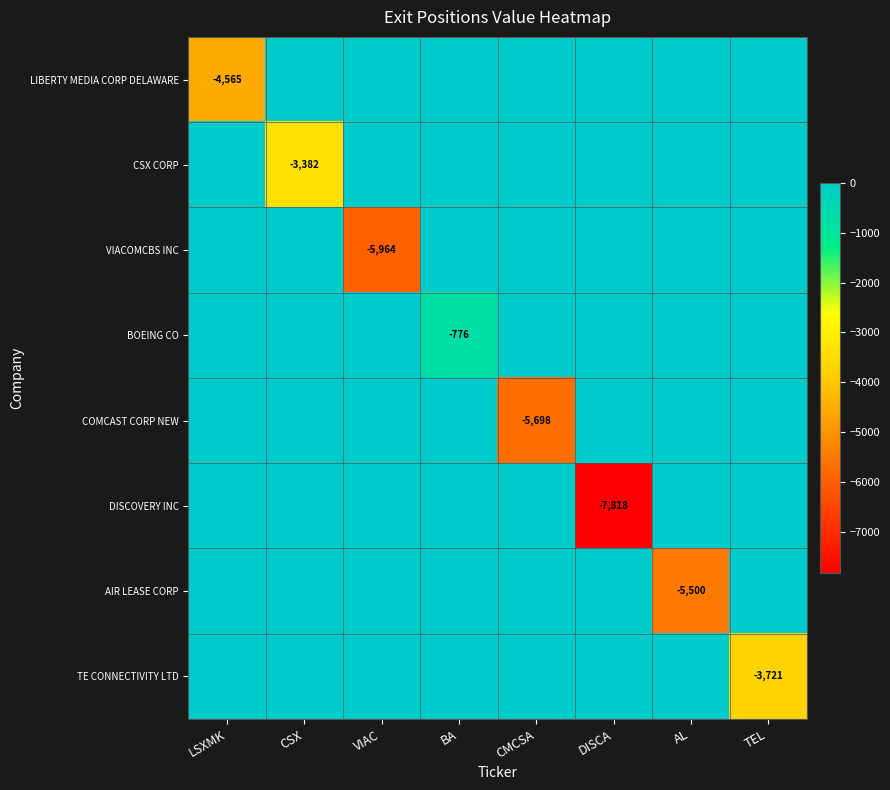

Is it true that BOEING CO equals -1197 at BA?

False